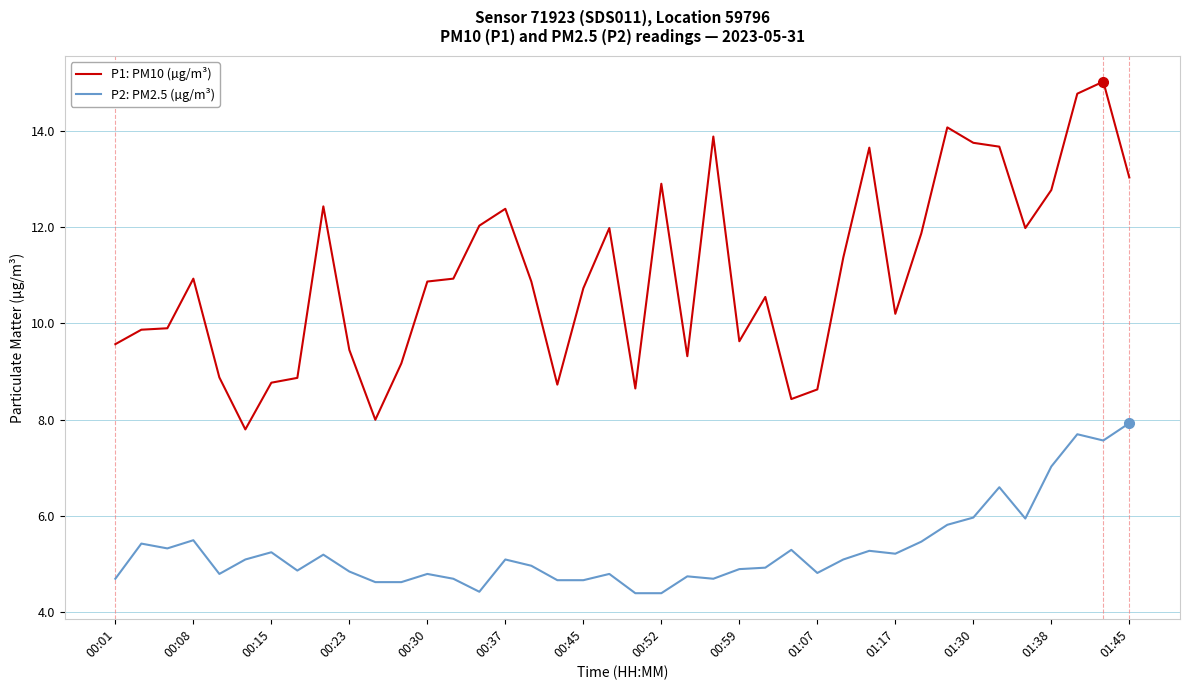

Which series has the largest total across all categories?

P1: PM10 (µg/m³)